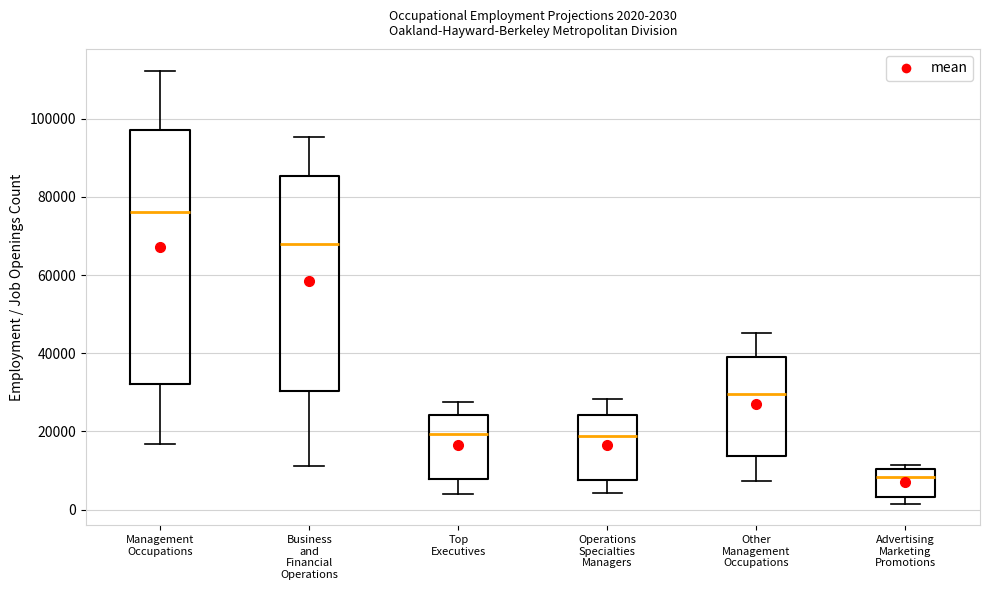

Which box's median line is the highest?

Management Occupations